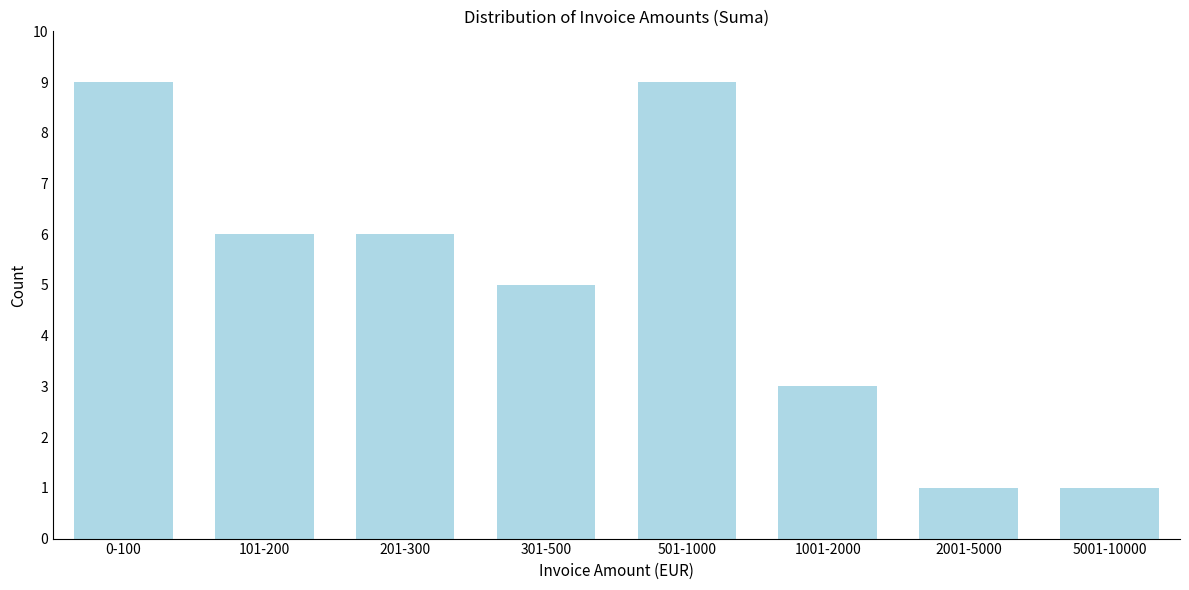

Reading right to left, transcribe all the data shown in this chart.

5001-10000=1	2001-5000=1	1001-2000=3	501-1000=9	301-500=5	201-300=6	101-200=6	0-100=9